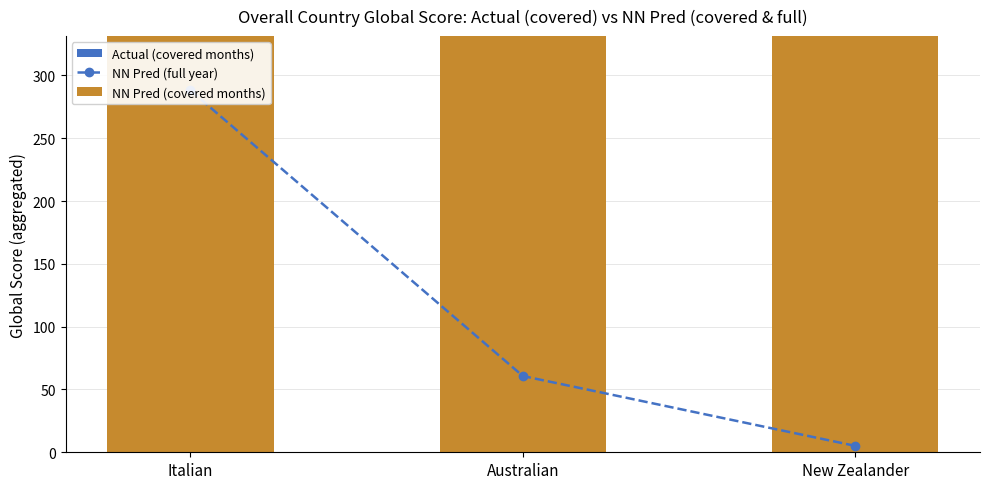

Reading left to right, transcribe all the data shown in this chart.

NN Pred (full year): Italian=288.1	Australian=60.7	New Zealander=5.1
NN Pred (covered months): Italian=926.1	Australian=496.5	New Zealander=463.0
Actual (covered months): Italian=259.3	Australian=54.6	New Zealander=4.6